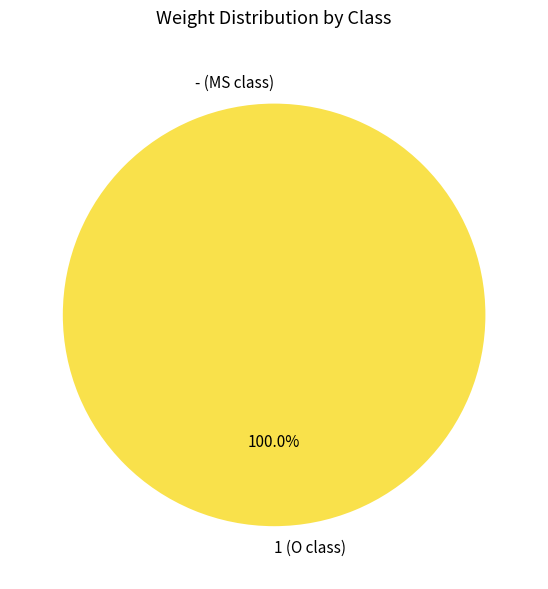

To the nearest percent, what percentage of the pie is 1 (O class)?

100%